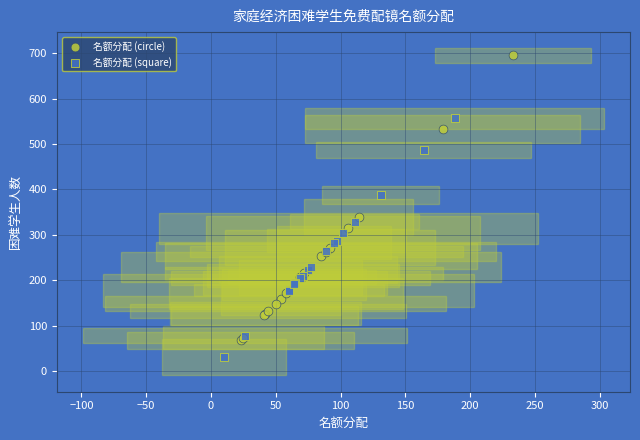

What are all the series names shown in the legend?

名额分配 (circle), 名额分配 (square)